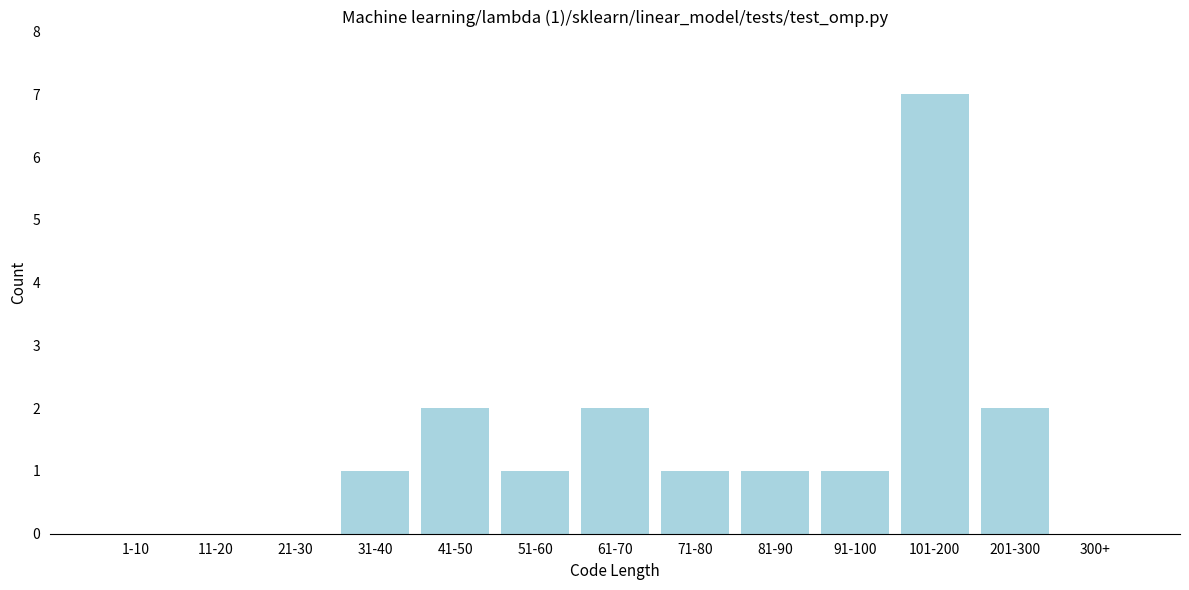

Reading right to left, list all the values displayed in this chart.

300+=0	201-300=2	101-200=7	91-100=1	81-90=1	71-80=1	61-70=2	51-60=1	41-50=2	31-40=1	21-30=0	11-20=0	1-10=0